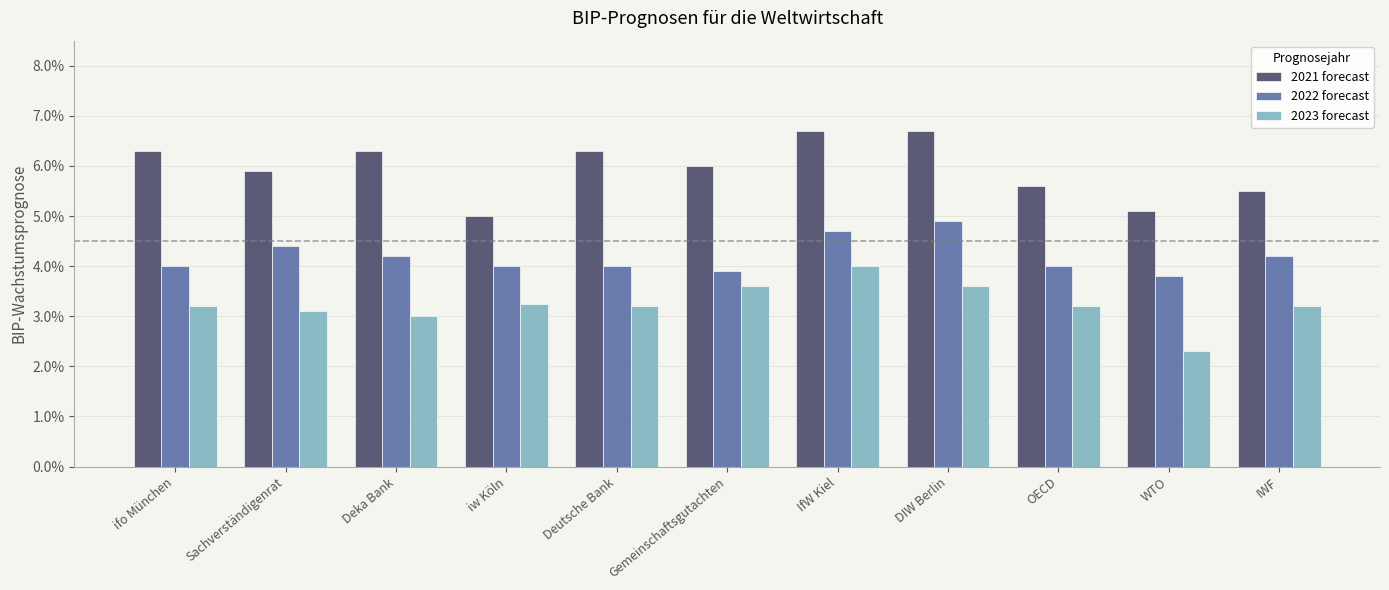

List the series in order of their overall mean, highest first.

2021 forecast, 2022 forecast, 2023 forecast